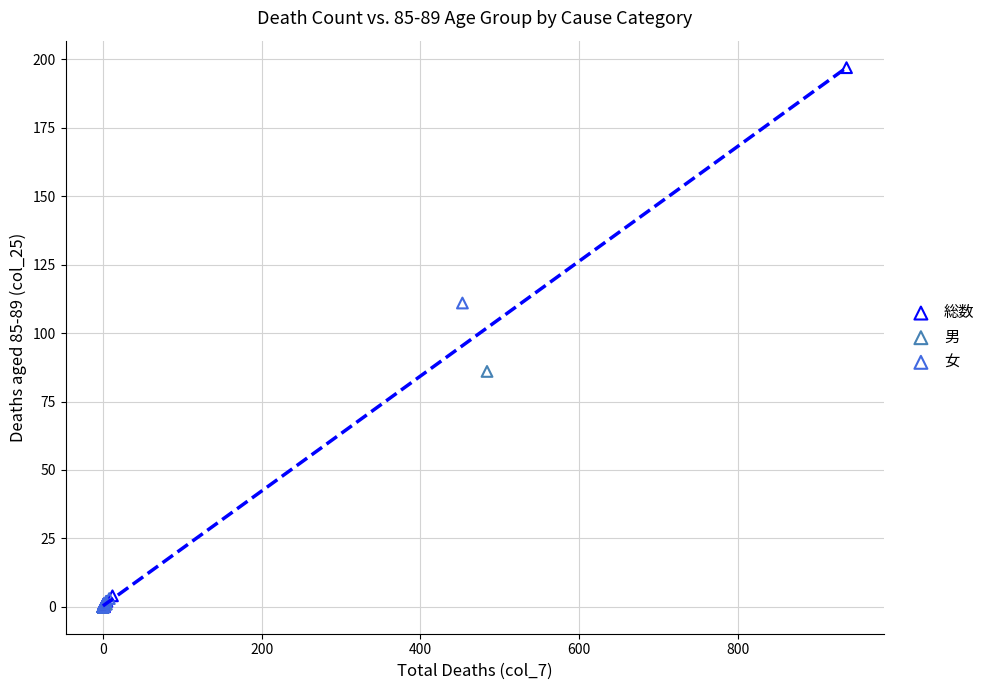

Which series has the largest Y range (max minus min)?

総数